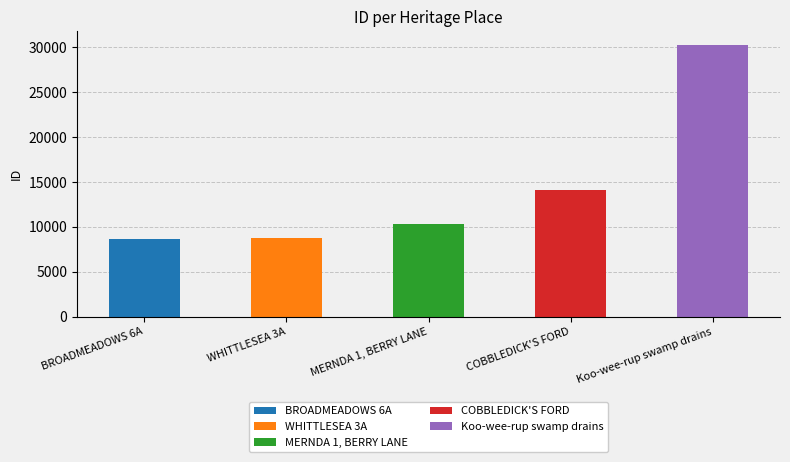

What is the average value?

14423